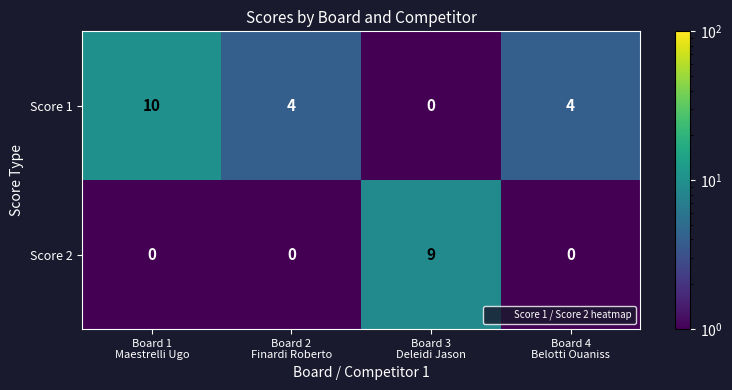

Which series has the largest total across all categories?

Score 1